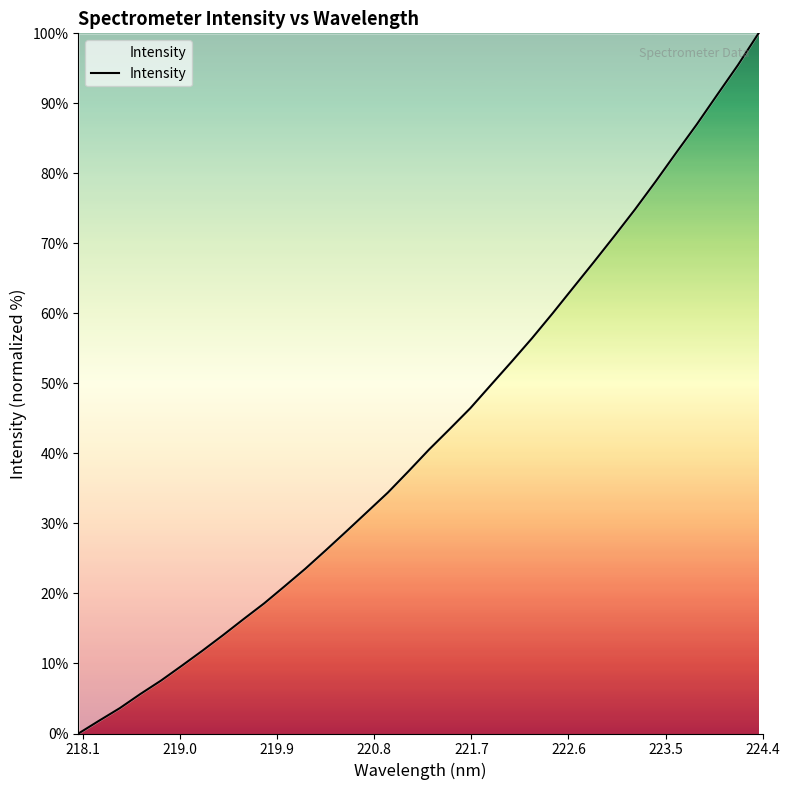

What is the greatest value displayed?

100.0